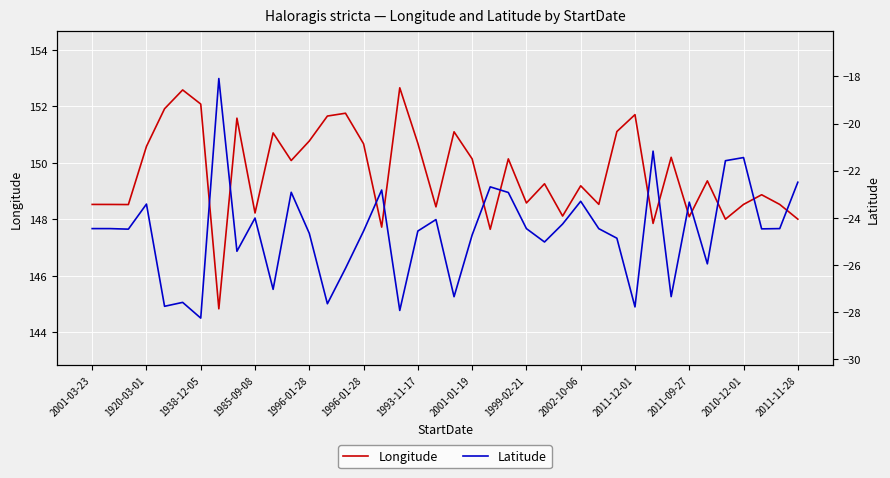

How many categories are shown in the chart?

40